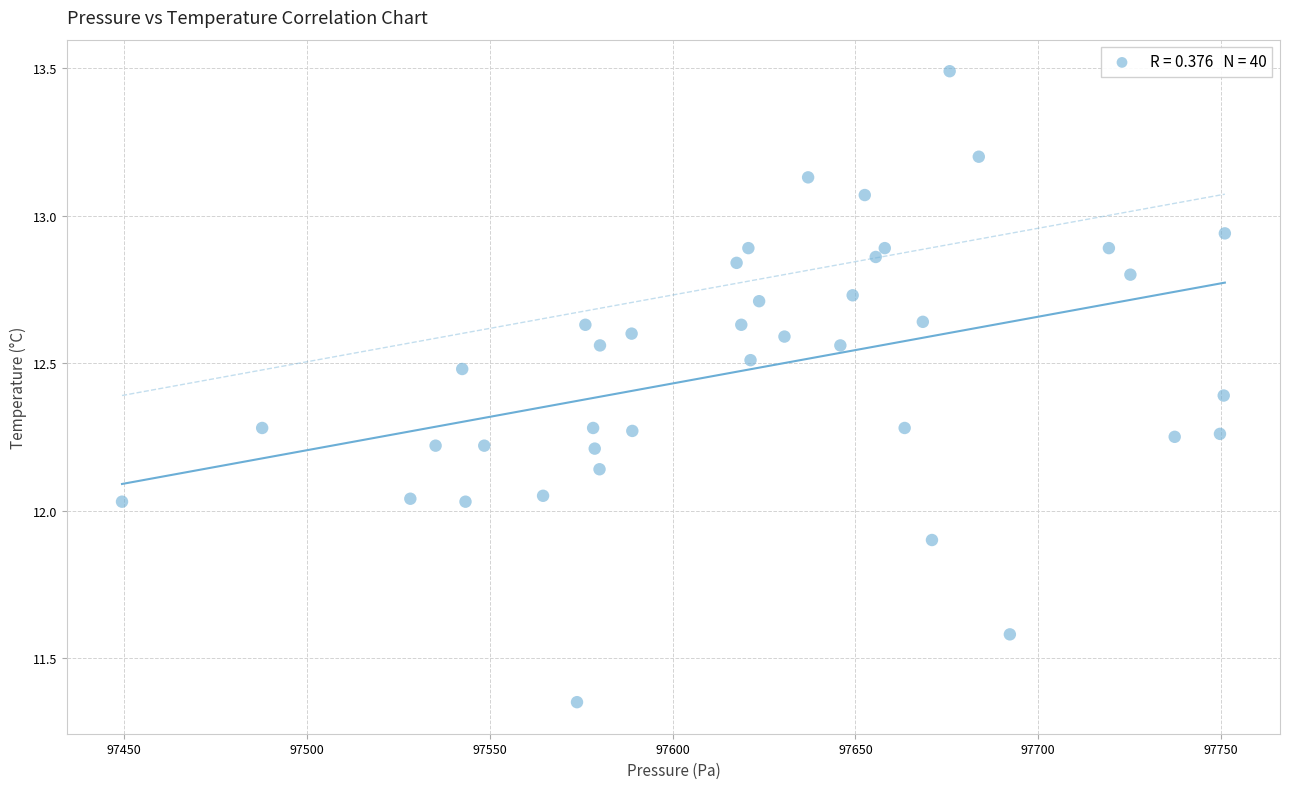

What is the range of X values (max minus min)?

301.7